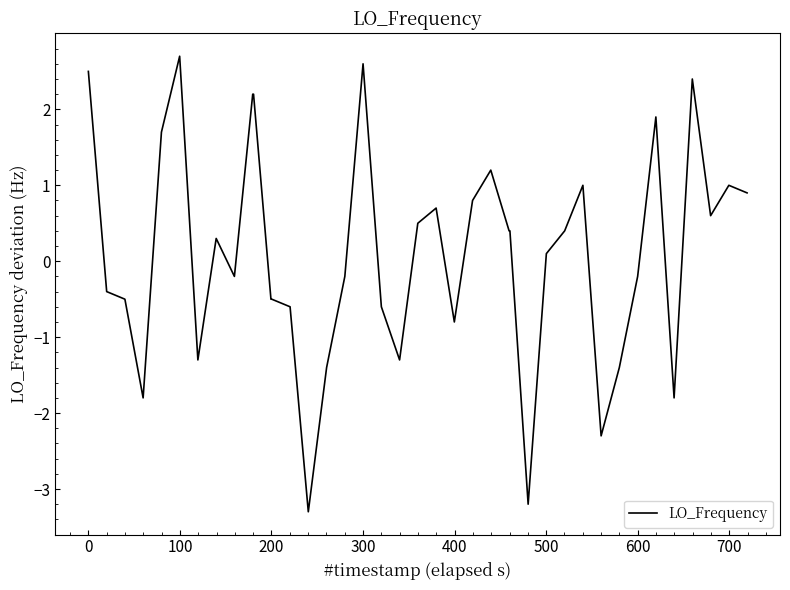

How many lines are shown in the chart?

1